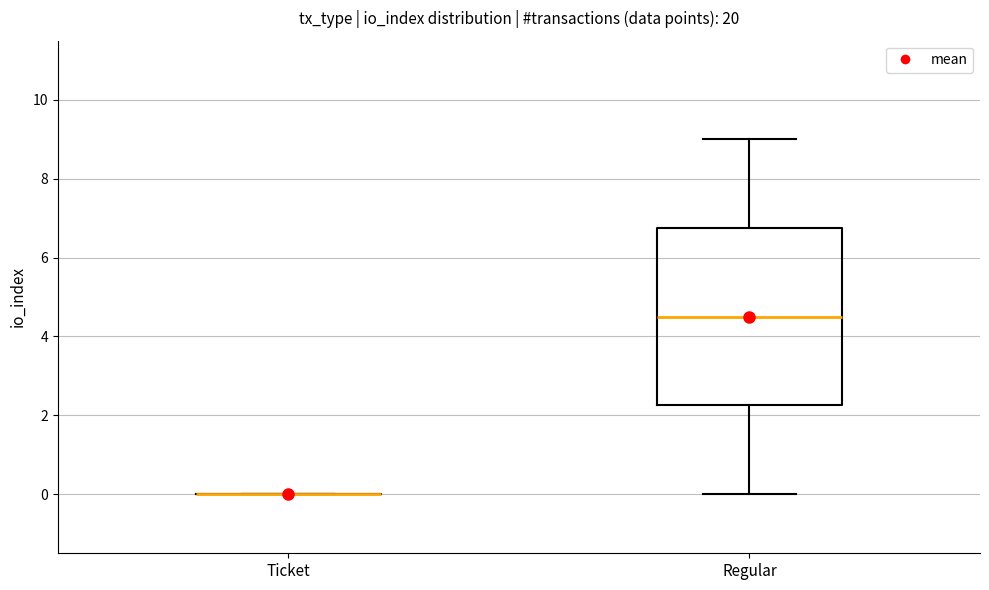

Reading left to right, transcribe this box plot: for each box, give where its median line is, the range the box spans, and where its two whiskers end, as read against the y-axis. The values are not printed on the chart, so give them approximately, as read against the axis.

Ticket: box collapsed to a line at 0.0, whiskers 0.0 to 0.0
Regular: median 4.6, box 2.2 to 6.8, whiskers 0.0 to 9.0